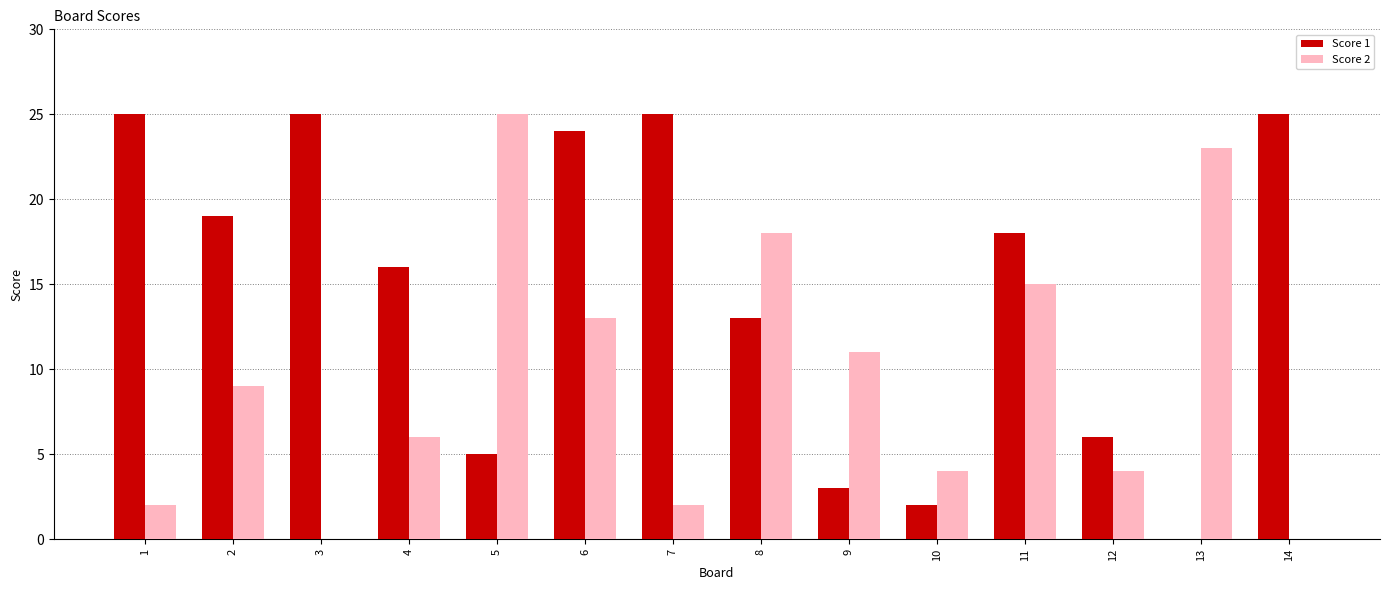

How many groups of bars are there?

14